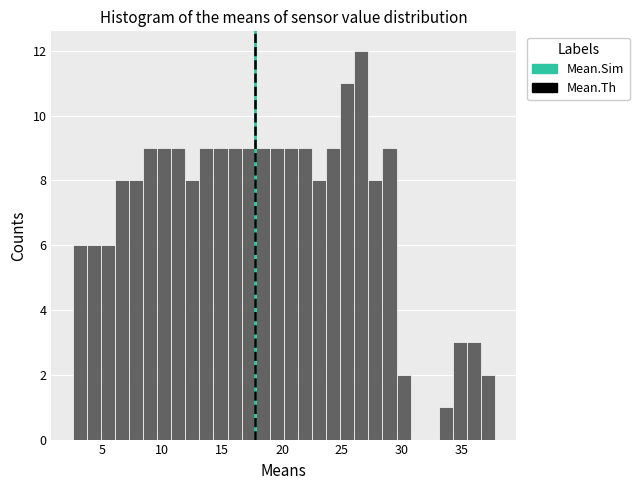

Read against the x-axis, roughly where is the centre of the tallest bar?

26.5